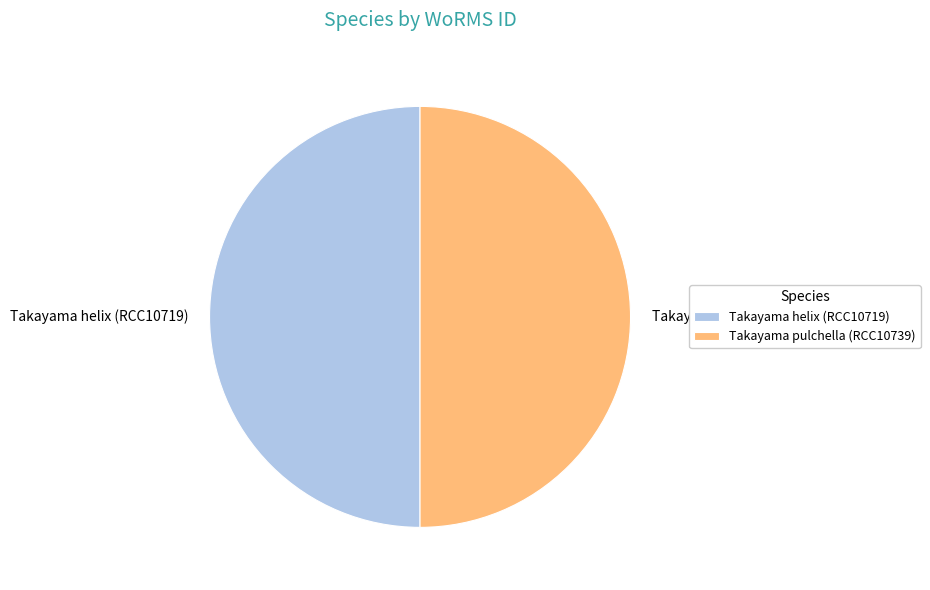

What is the ratio of the value at Takayama helix (RCC10719) to the value at Takayama pulchella (RCC10739)?

1.0